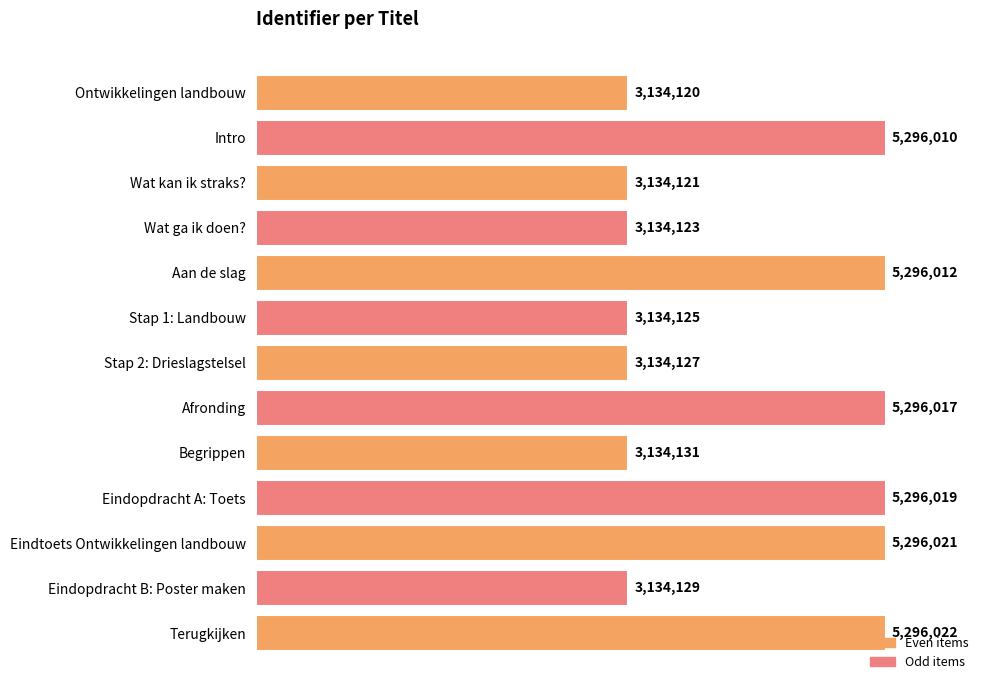

Rank the categories by value from highest to lowest.

Terugkijken, Eindtoets Ontwikkelingen landbouw, Eindopdracht A: Toets, Afronding, Aan de slag, Intro, Begrippen, Eindopdracht B: Poster maken, Stap 2: Drieslagstelsel, Stap 1: Landbouw, Wat ga ik doen?, Wat kan ik straks?, Ontwikkelingen landbouw